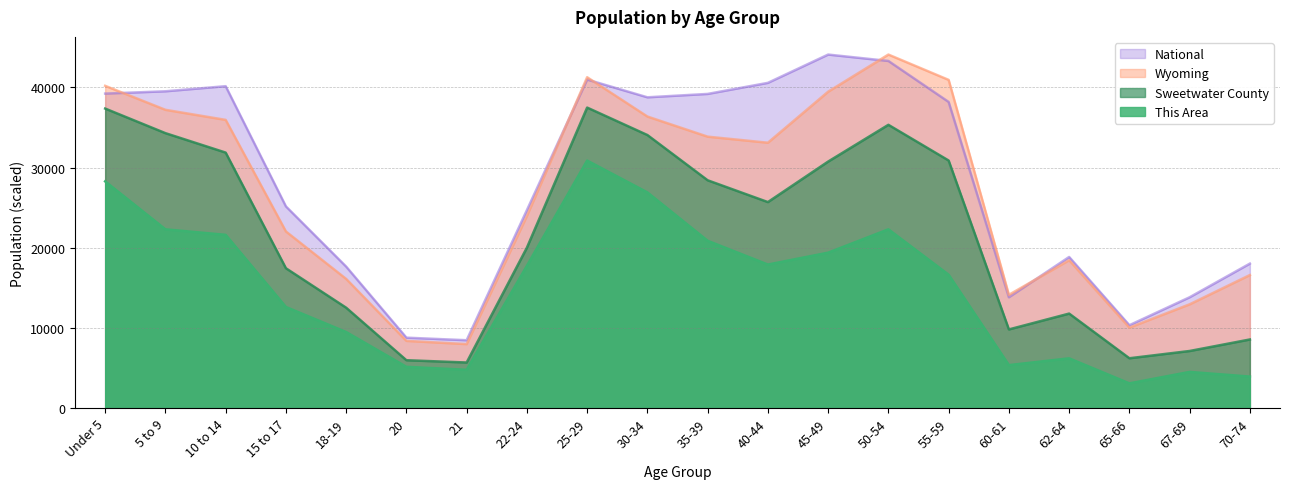

The Sweetwater County series shows 10997.5 at 50-54. True or false?

False